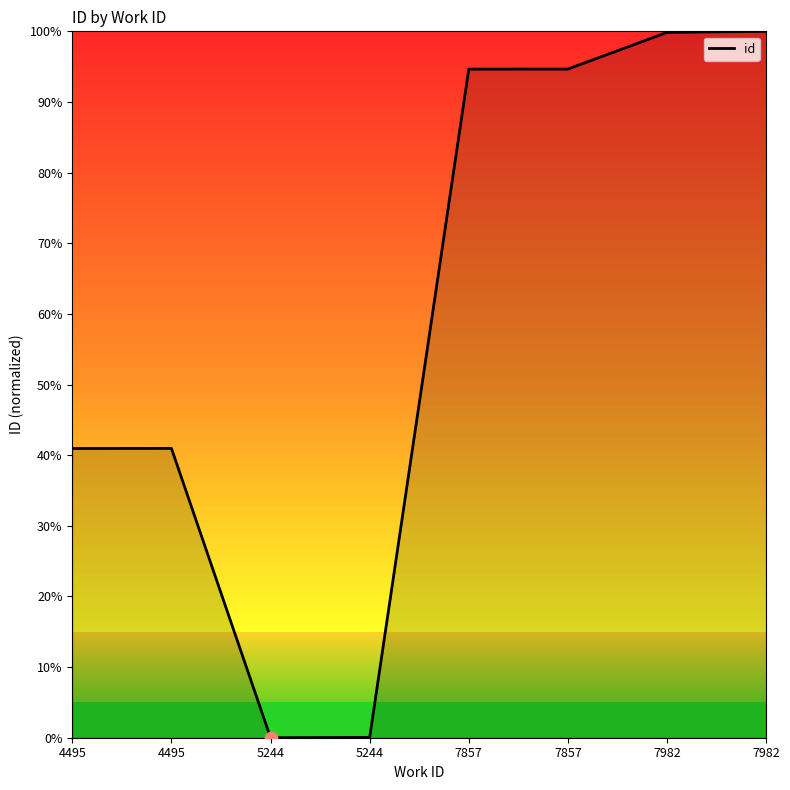

Between 5244 and 4495, which is larger?

4495